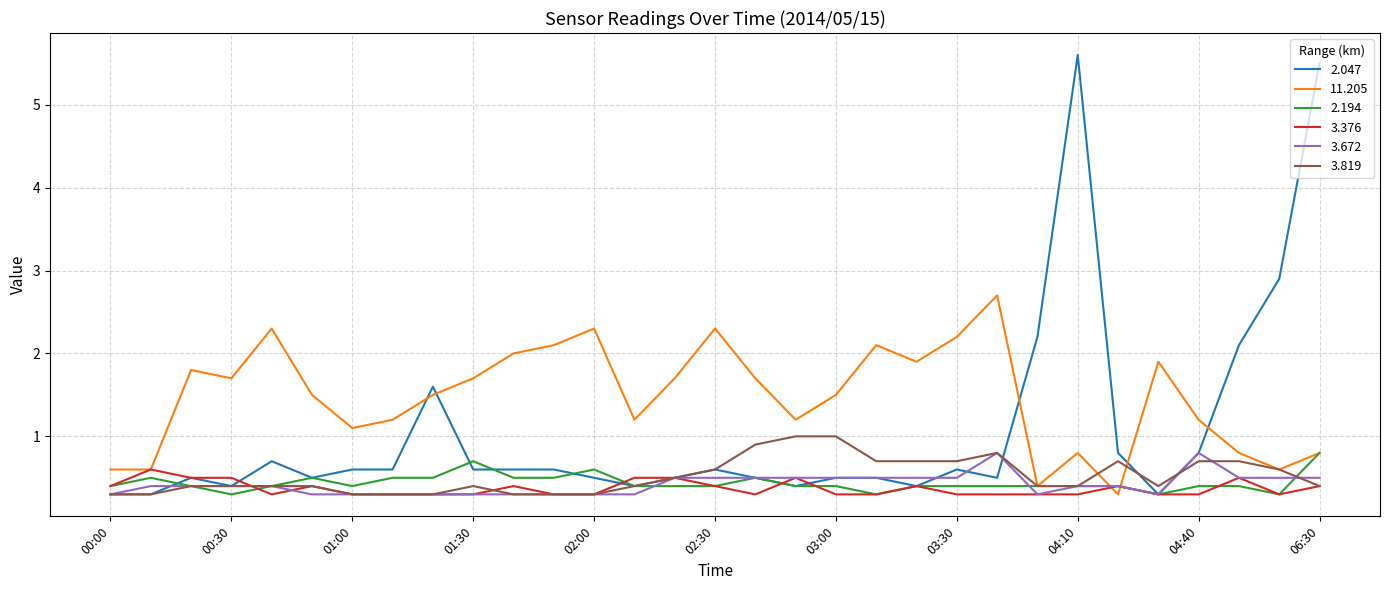

Which series has the widest spread of values?

2.047